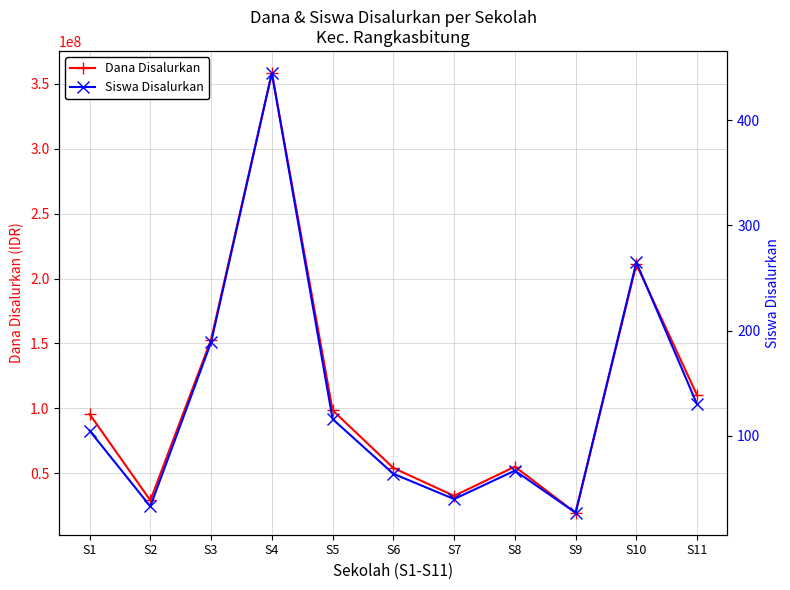

Rank the series by their average value, from highest to lowest.

Dana Disalurkan, Siswa Disalurkan